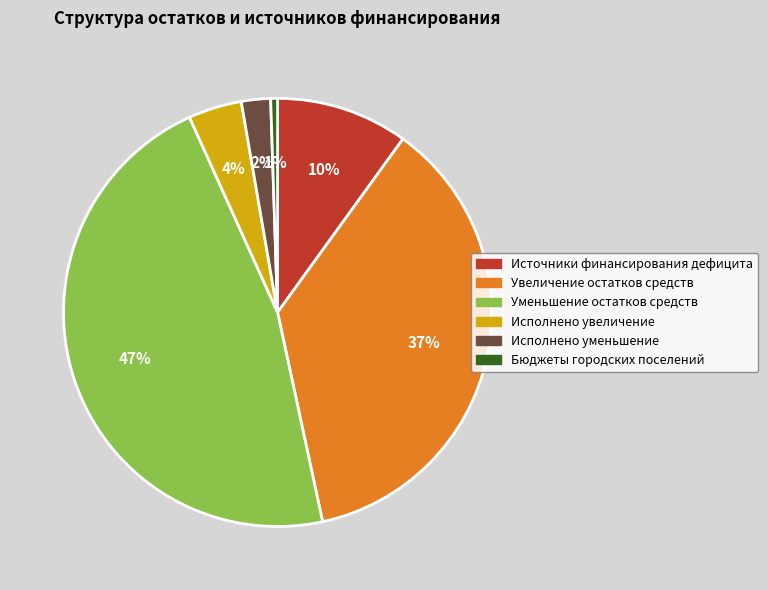

Which has a higher value, Исполнено увеличение or Увеличение остатков средств?

Увеличение остатков средств